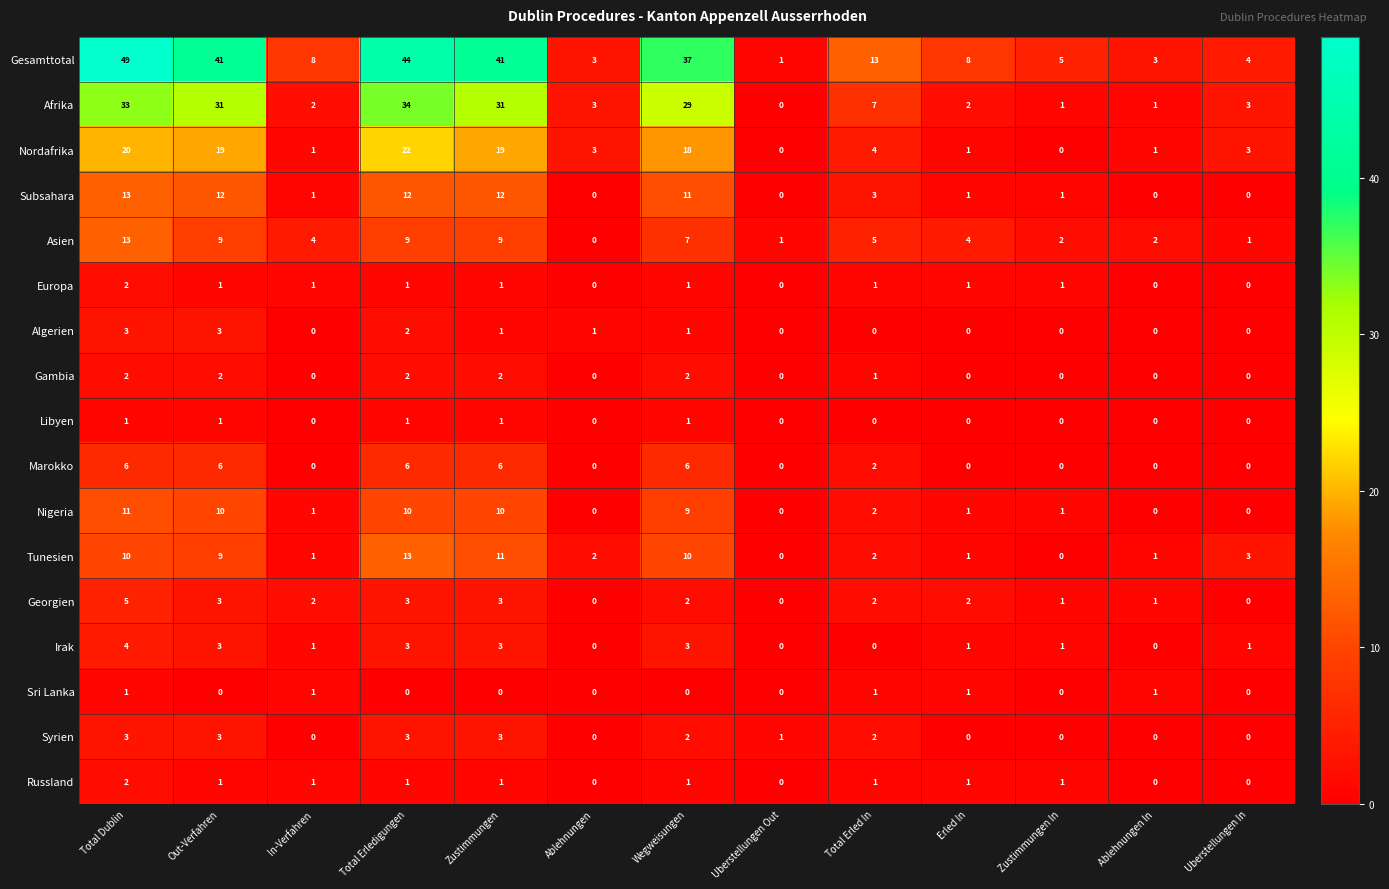

What is the sum of the Nordafrika values at Zustimmungen and Ablehnungen In?

20